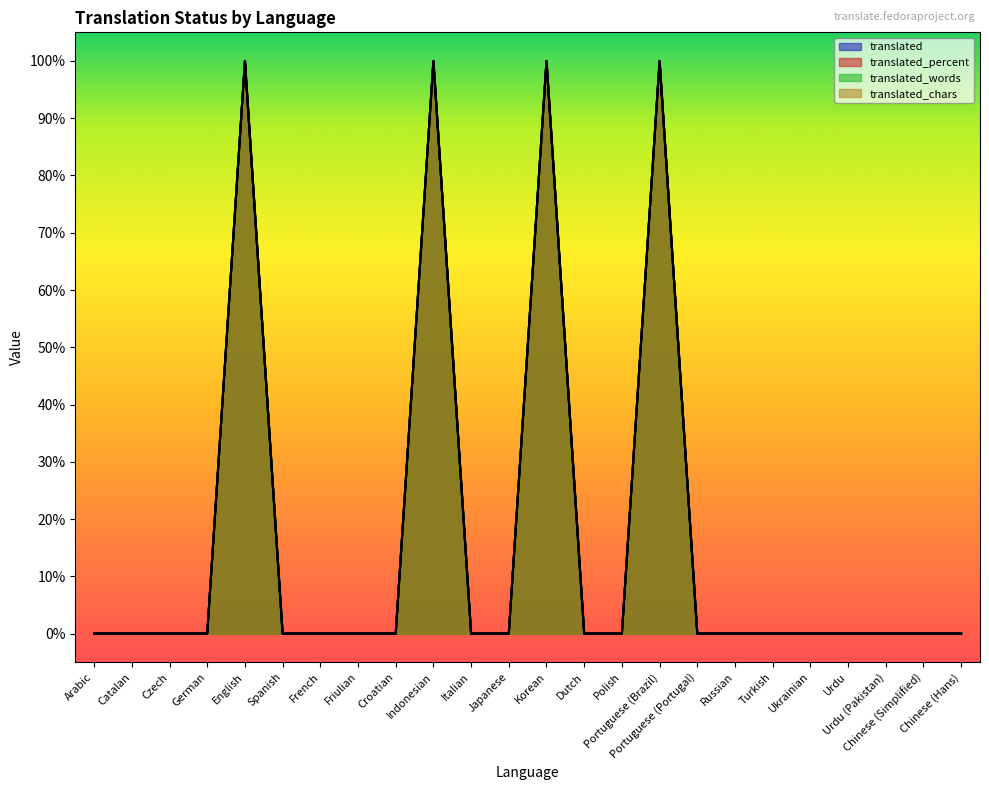

What are all the series names shown in the legend?

translated, translated_percent, translated_words, translated_chars